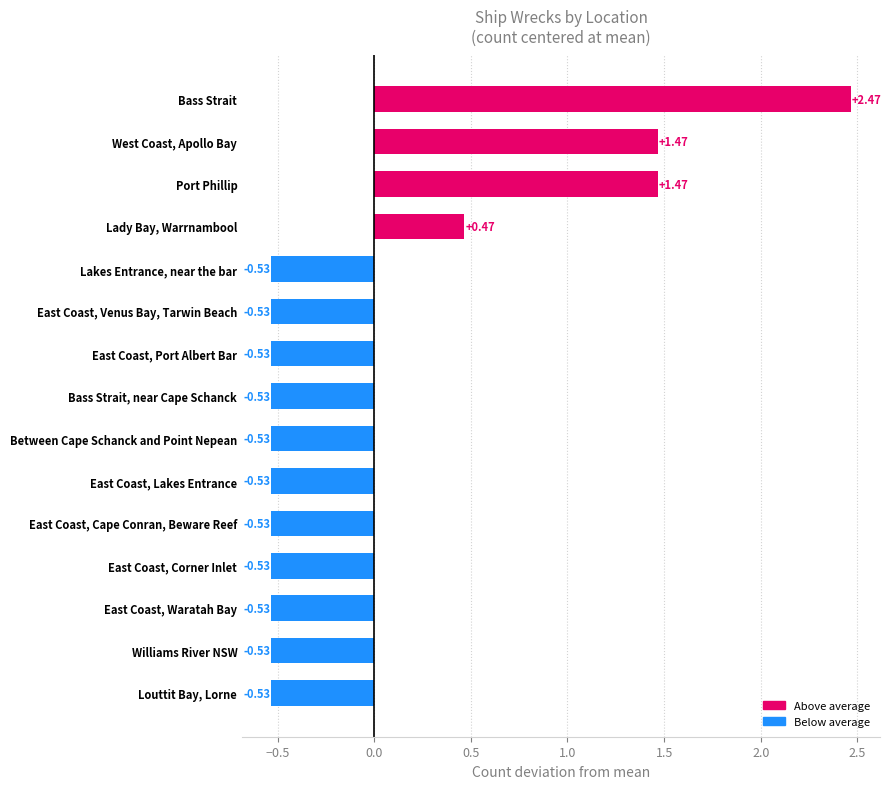

Which label corresponds to the largest value in the chart?

Bass Strait